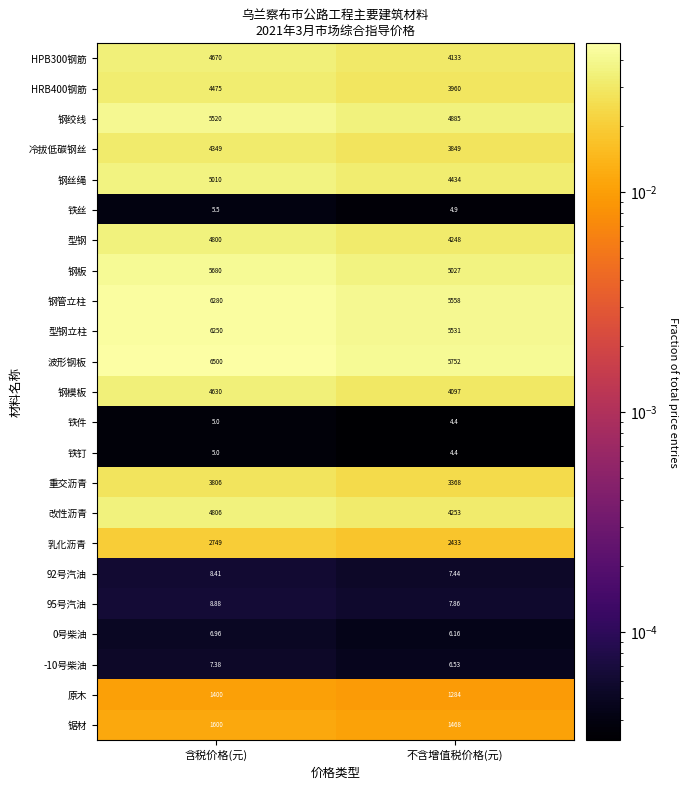

Rank the categories by 乳化沥青 value from highest to lowest.

含税价格(元), 不含增值税价格(元)